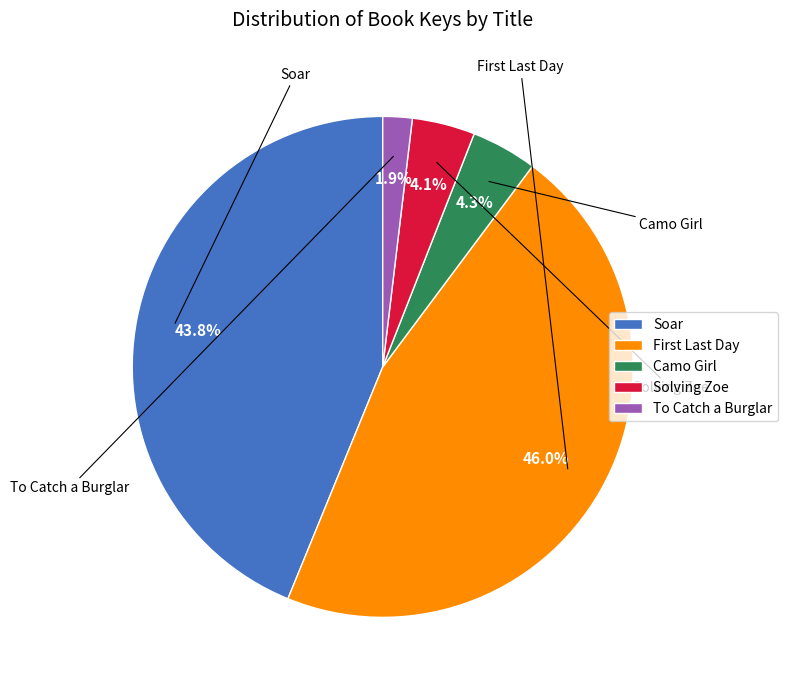

What is the total percentage of To Catch a Burglar and Soar?

45.7%